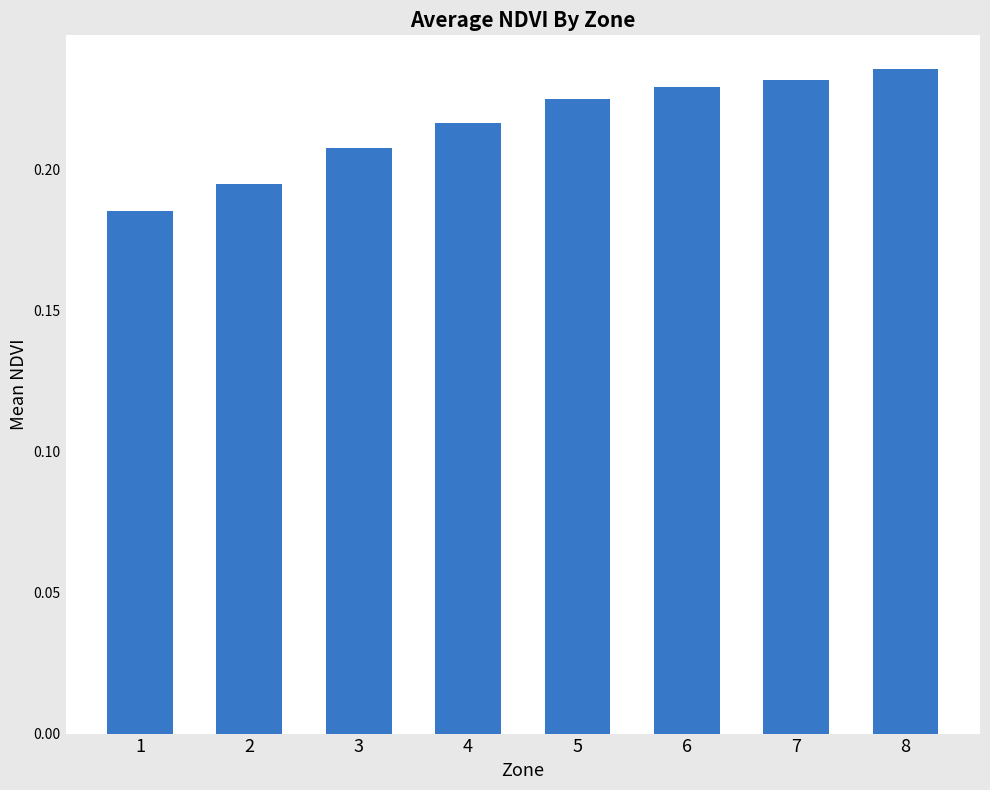

At which label is the value closest to 0?

1